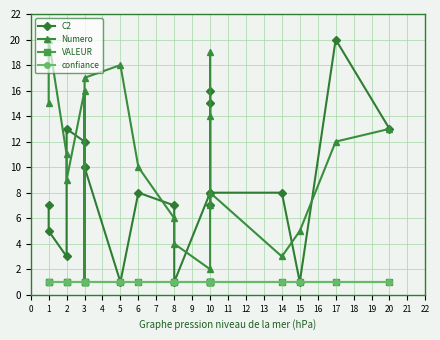

How many data points in C2 are above 8?

8